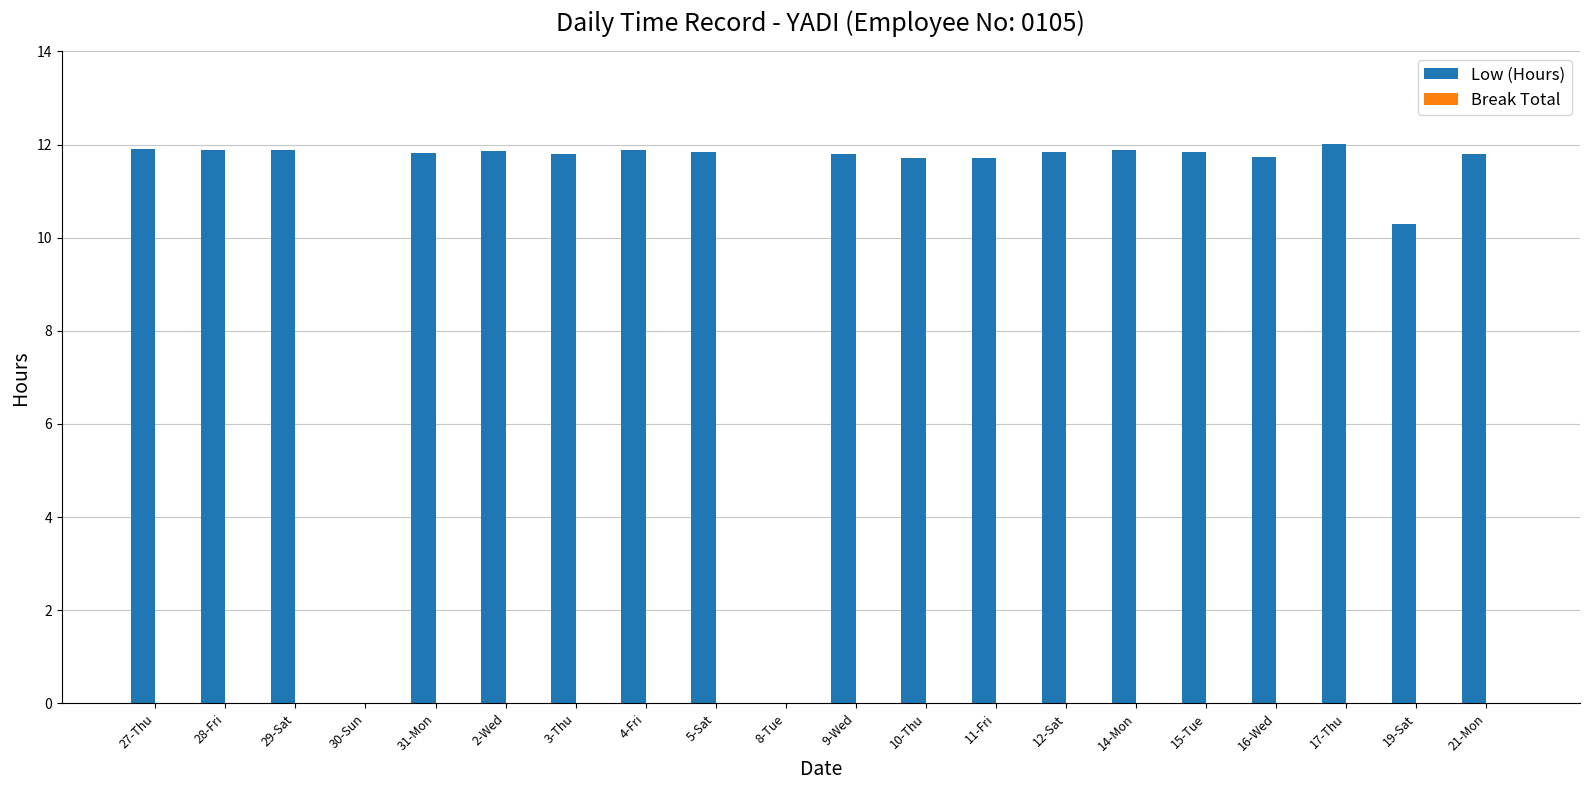

Is it true that the value at 10-Thu is 19.8?

False